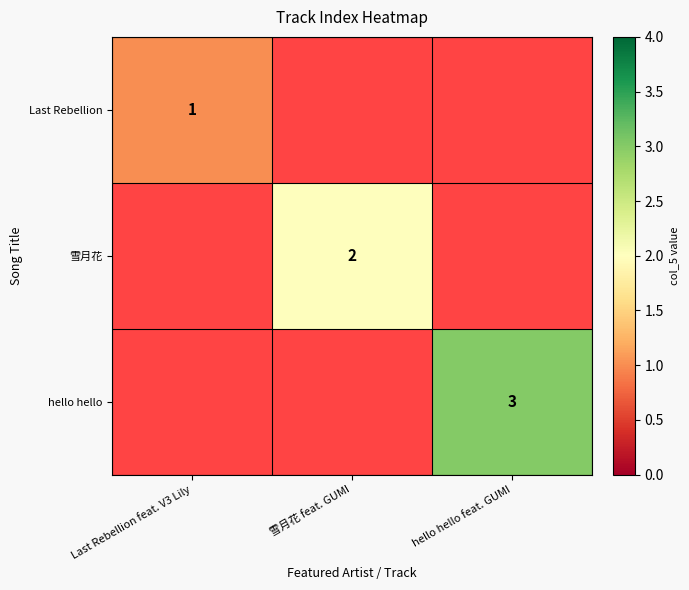

True or false: 雪月花 has a value of 2 at 雪月花 feat. GUMI.

True